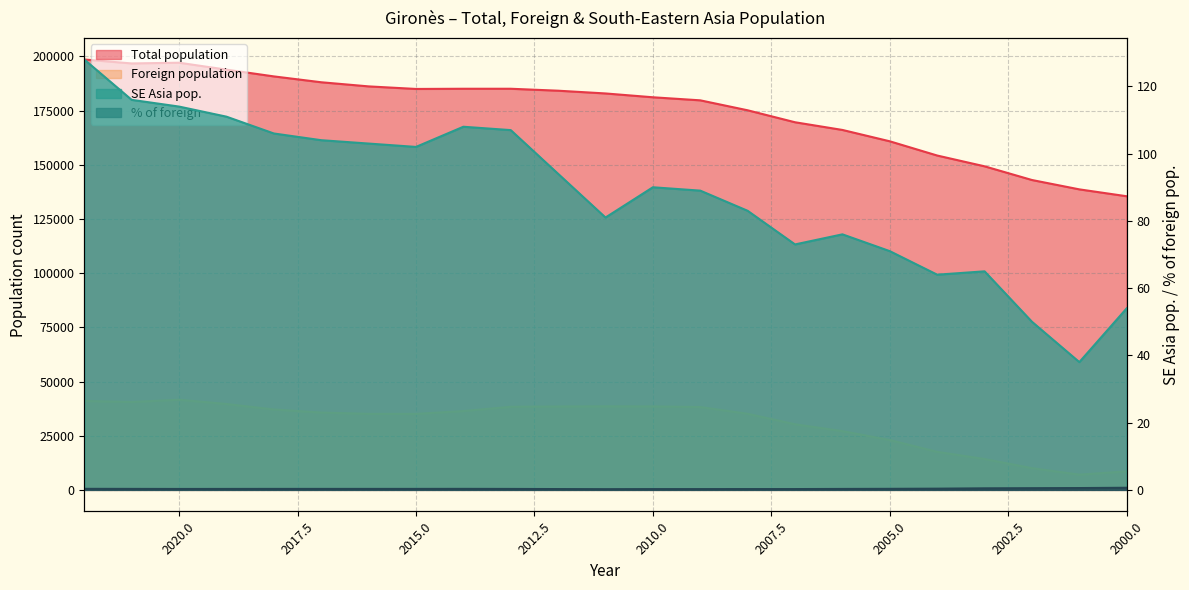

Between 2018 and 2004, which series saw the biggest shift?

Total population